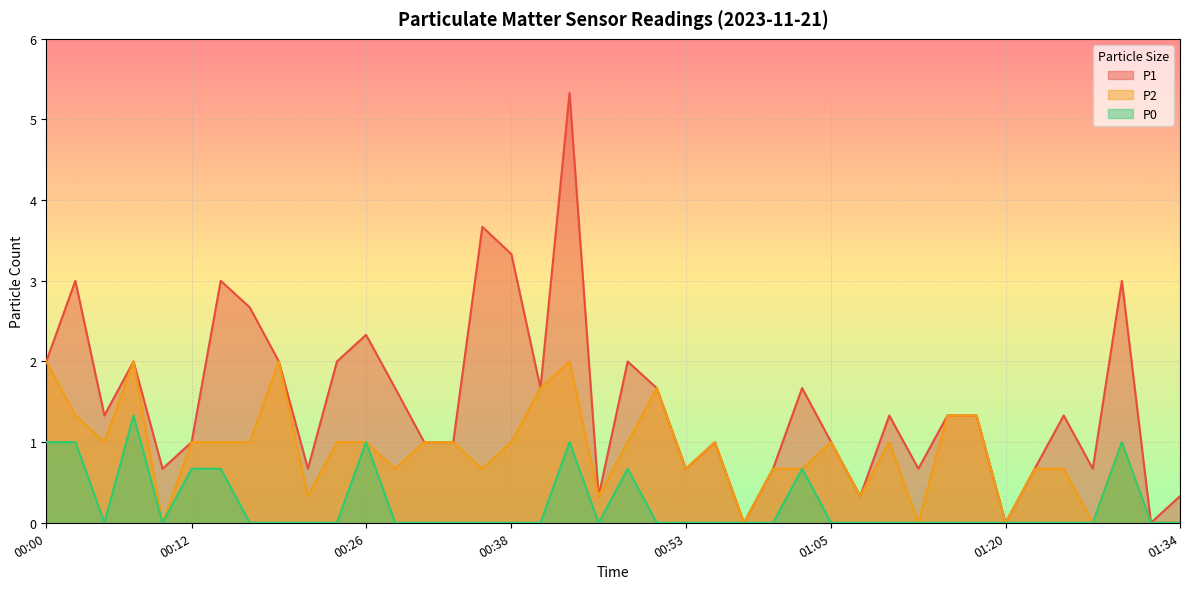

The P0 series shows -0.5 at 00:38. True or false?

False